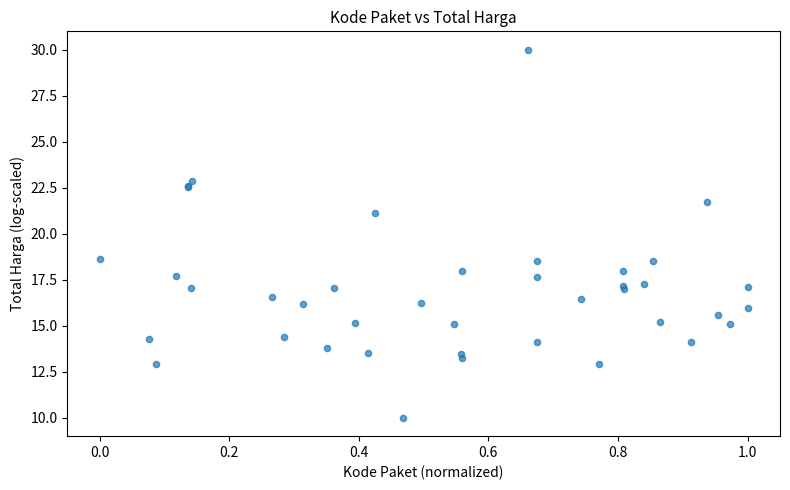

What Y value in the scatter plot is closest to 20?

21.1